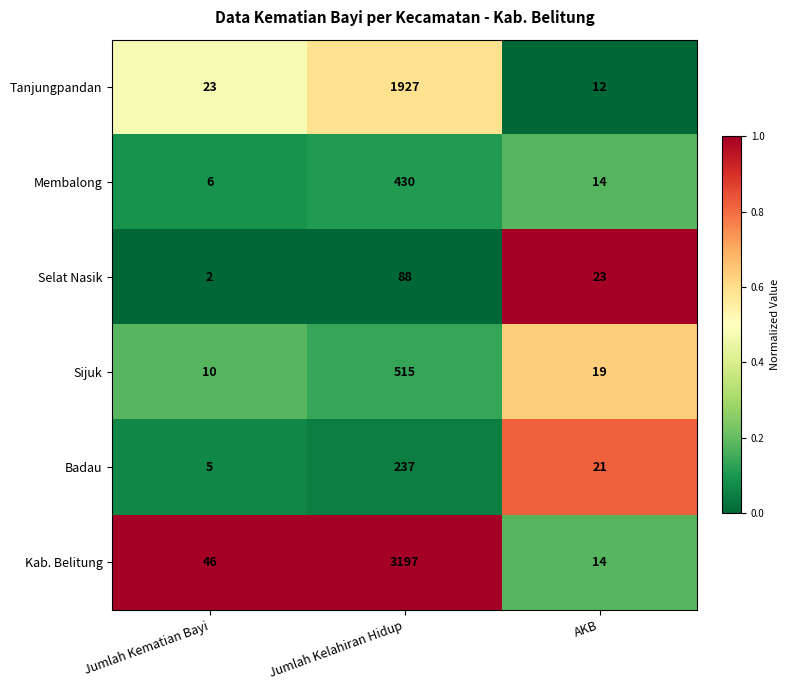

Reading right to left, what are all the values shown in this chart?

Tanjungpandan: 12	1927	23
Membalong: 14	430	6
Selat Nasik: 23	88	2
Sijuk: 19	515	10
Badau: 21	237	5
Kab. Belitung: 14	3197	46